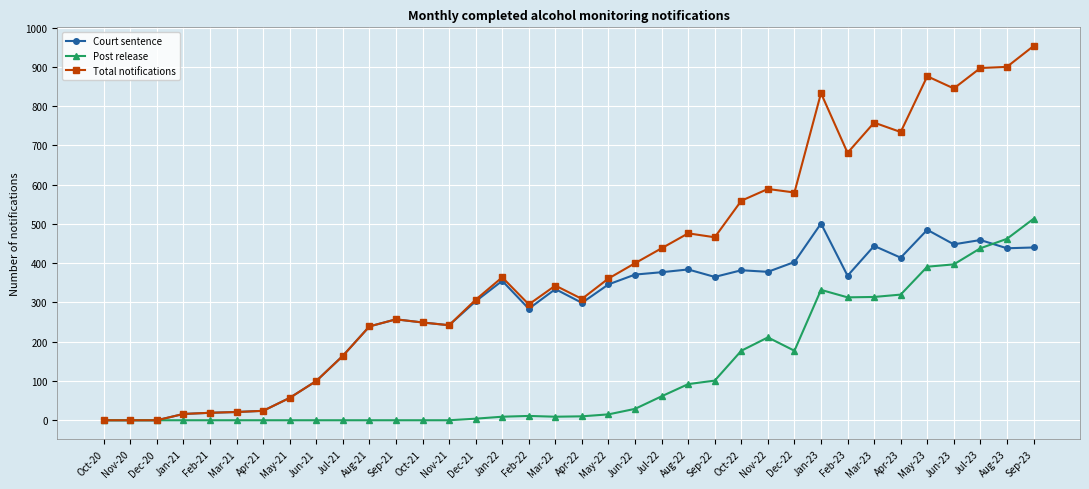

Is it true that Post release equals 42 at Oct-22?

False